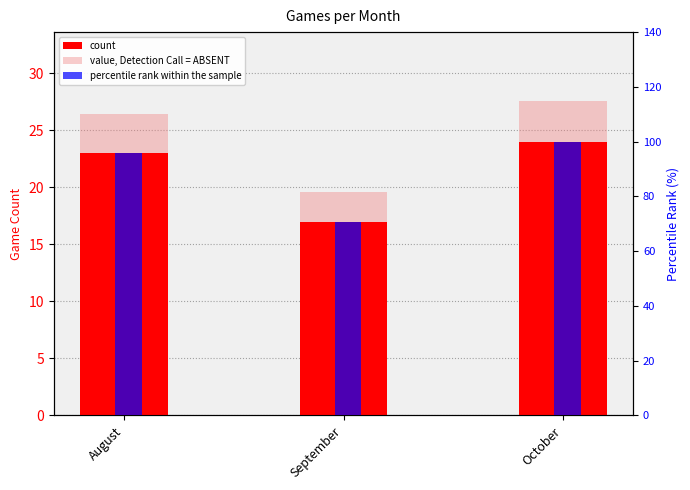

How many bars are there in total?

9